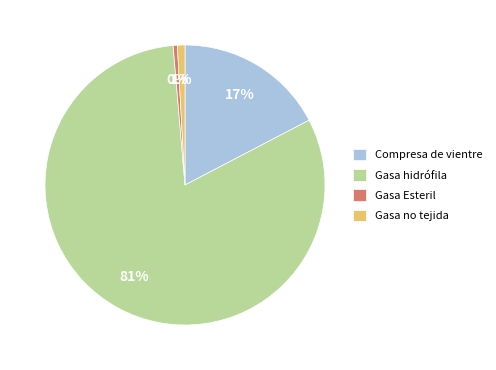

To the nearest percent, what is the combined percentage of Gasa no tejida and Compresa de vientre?

18%